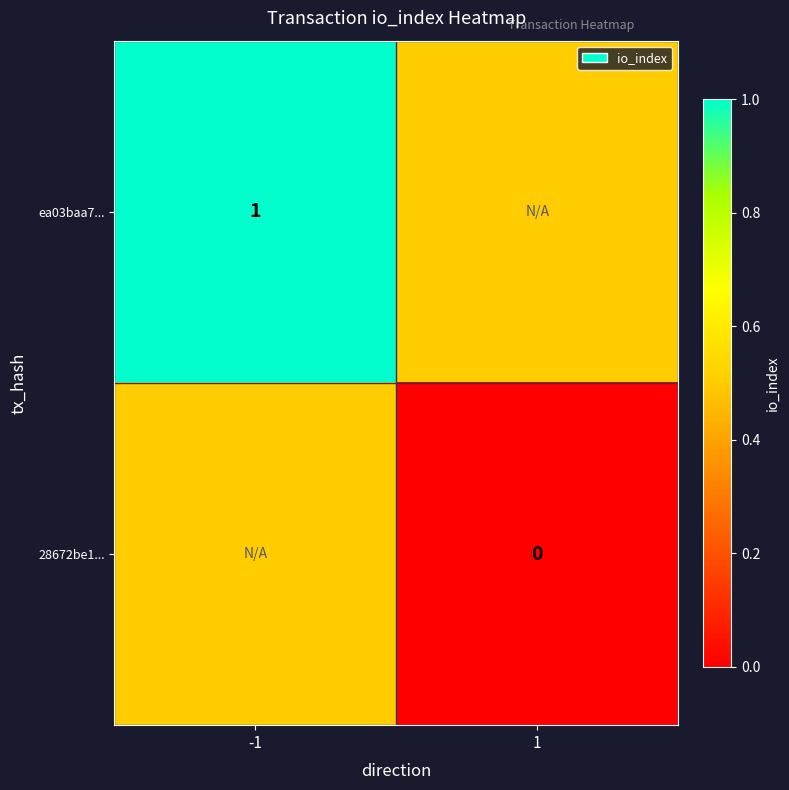

Which series has the largest total across all categories?

ea03baa7...